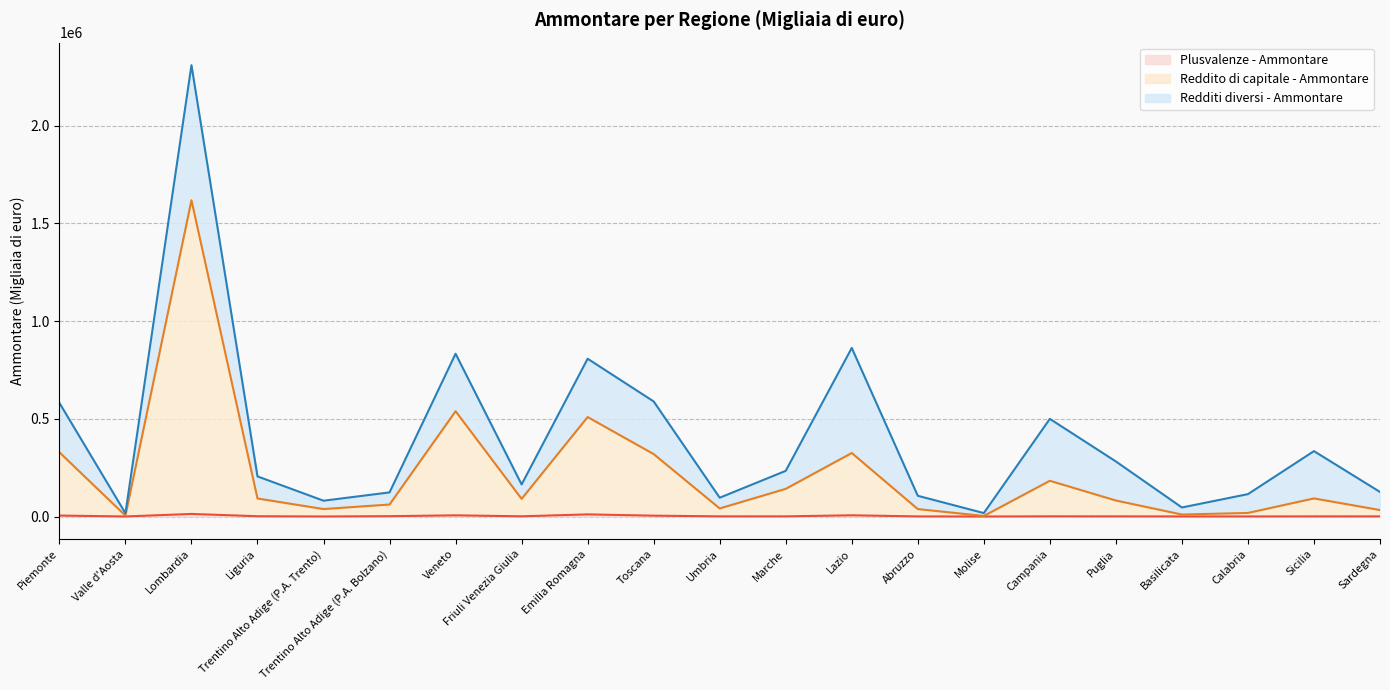

The value of Plusvalenze - Ammontare at Piemonte is 4860. True or false?

True